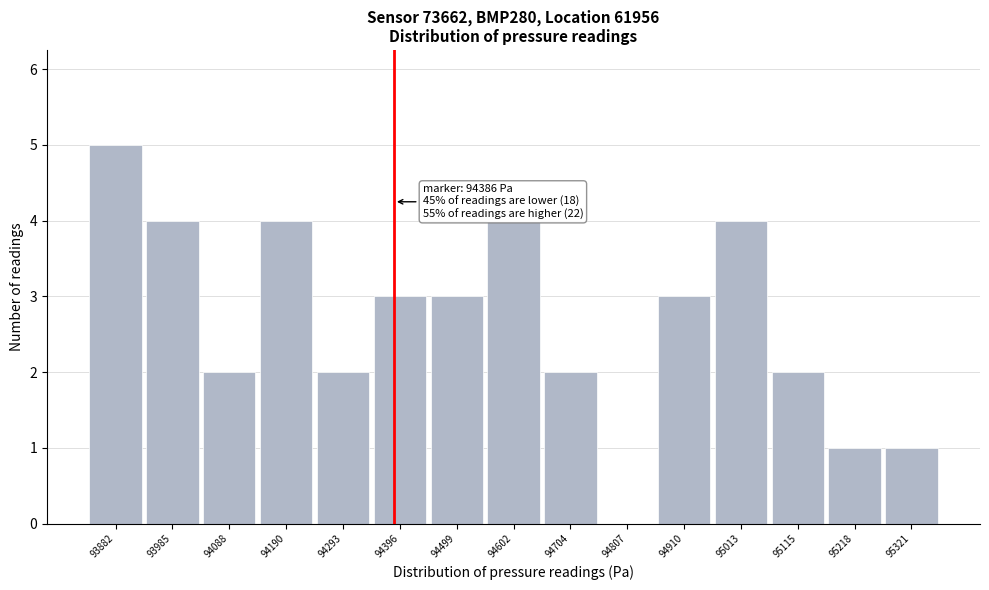

Over which range of the x-axis is the bar tallest?

93840 to 93940